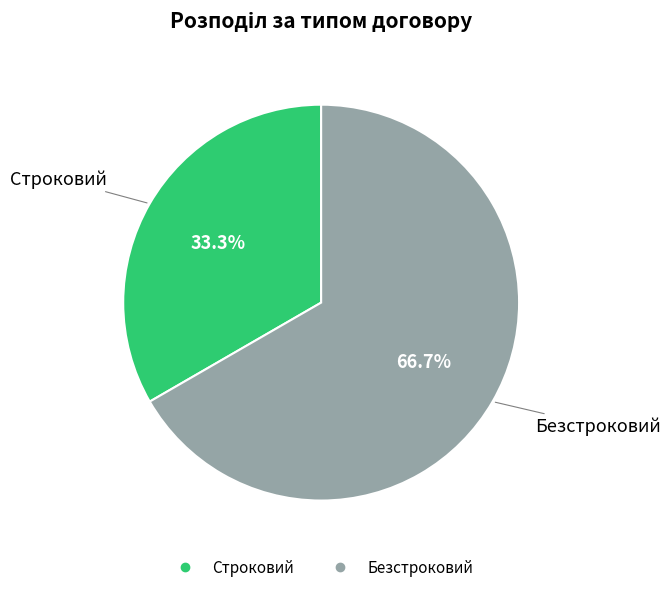

Count the number of slices in the pie.

2